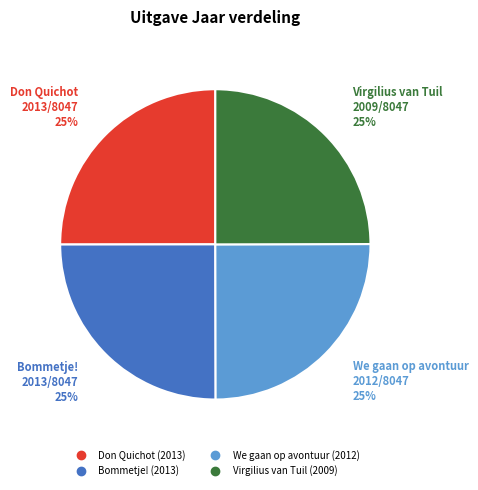

Approximately how many times larger is the value at Bommetje! compared to Don Quichot?

1.0